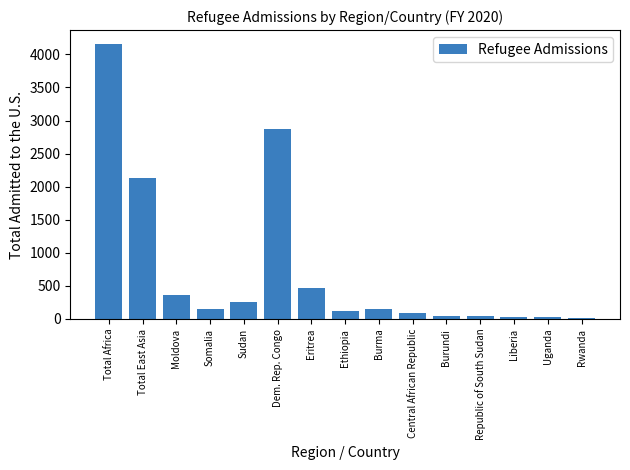

True or false: the data shows 254 at Sudan.

True